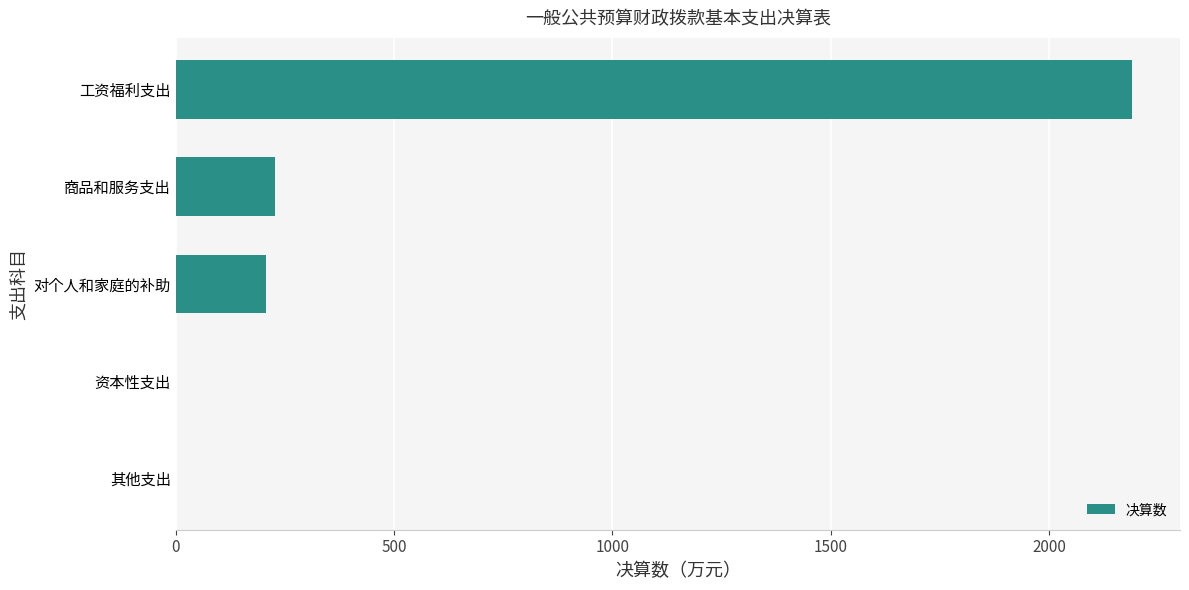

Are the bars horizontal?

Yes